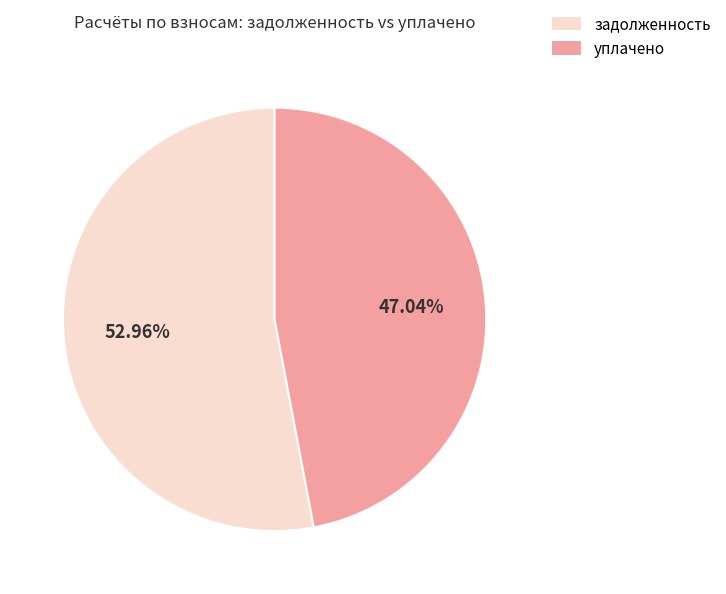

Approximately how many times larger is the value at задолженность compared to уплачено?

1.1